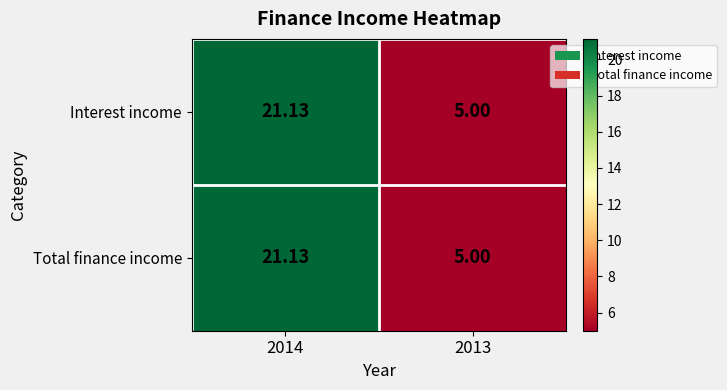

Is the value of Total finance income at 2013 greater than the value of Interest income at 2014?

No